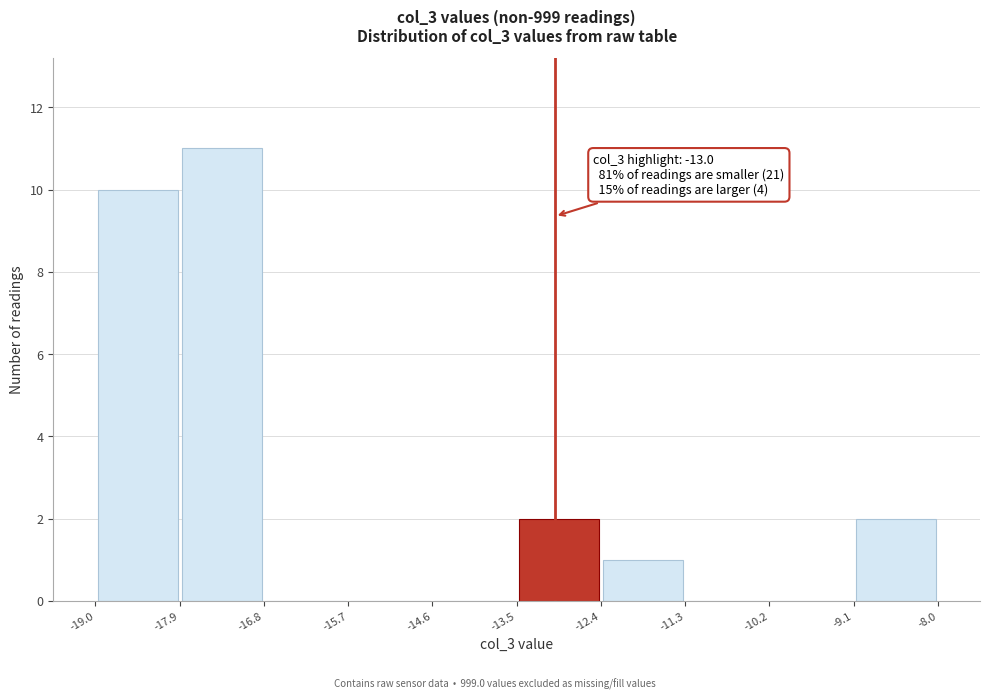

Which range on the x-axis has the tallest bar?

-17.9 to -16.8